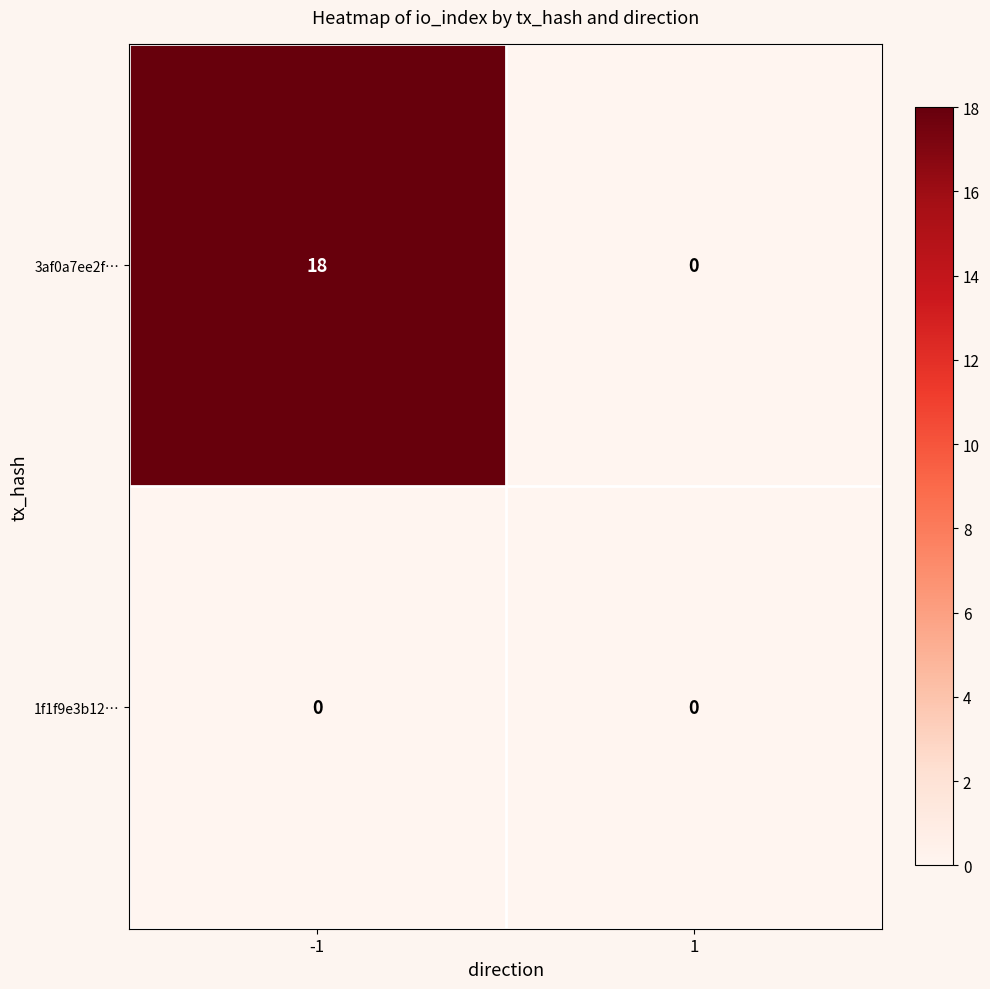

Rank the series at -1 from highest to lowest value.

3af0a7ee2f…, 1f1f9e3b12…